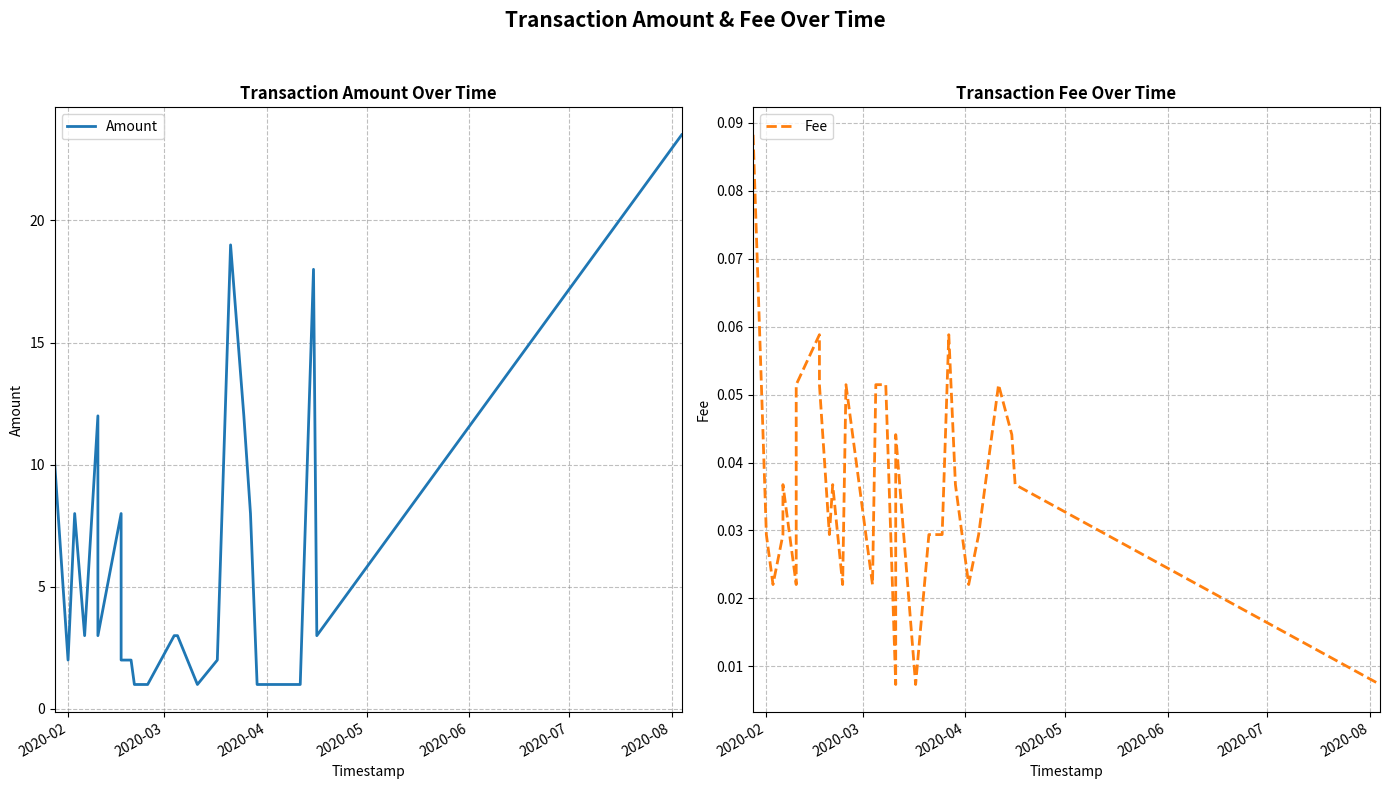

How many values in the Amount series are below 3?

14